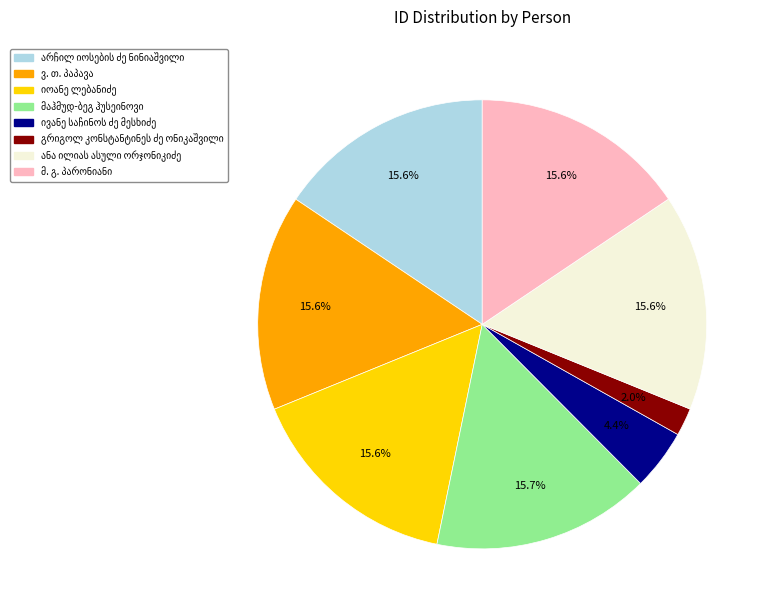

To the nearest percent, what is the average slice percentage?

12%